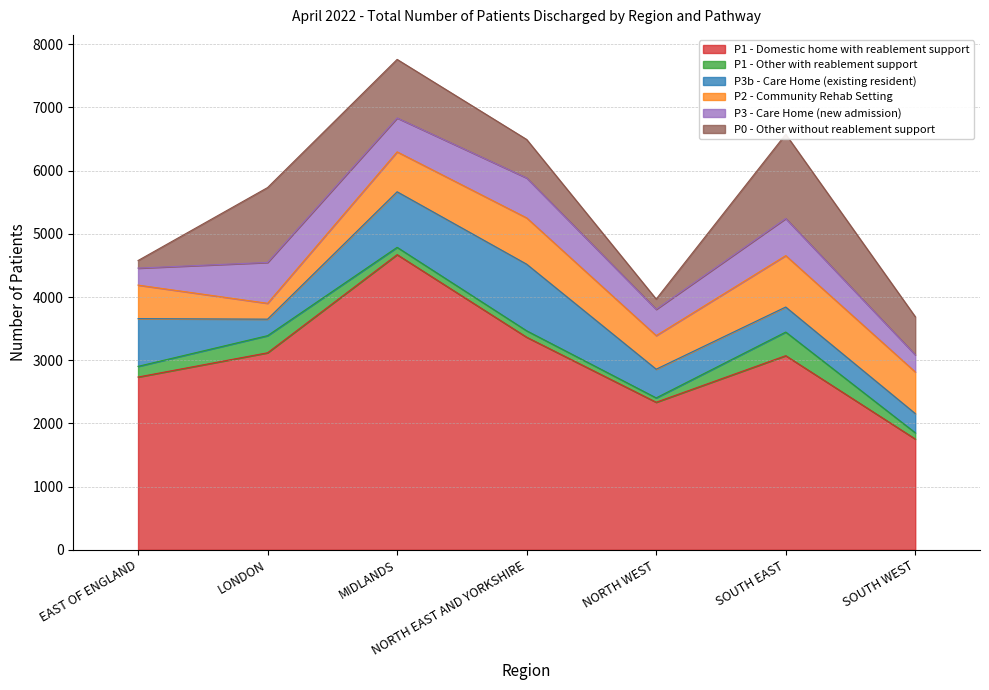

How many lines are shown in the chart?

6